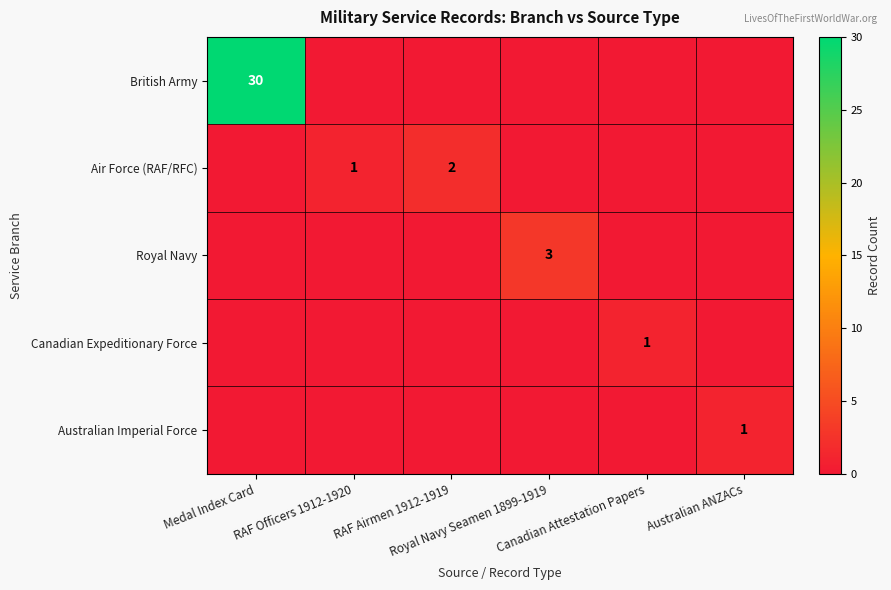

Which series has the largest range (max minus min)?

British Army